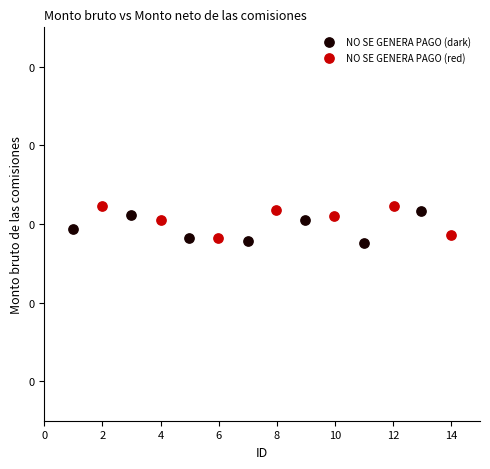

What are all the series names shown in the legend?

NO SE GENERA PAGO (dark), NO SE GENERA PAGO (red)